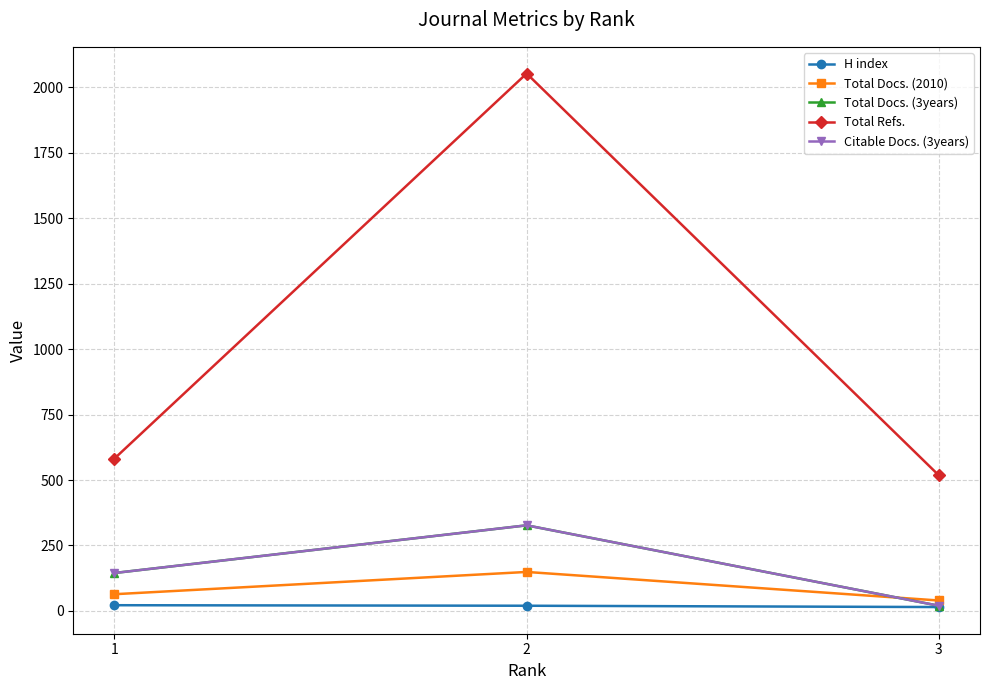

Reading right to left, what are all the values shown in this chart?

H index: 15	20	22
Total Docs. (2010): 40	149	64
Total Docs. (3years): 20	327	145
Total Refs.: 518	2052	582
Citable Docs. (3years): 20	327	145